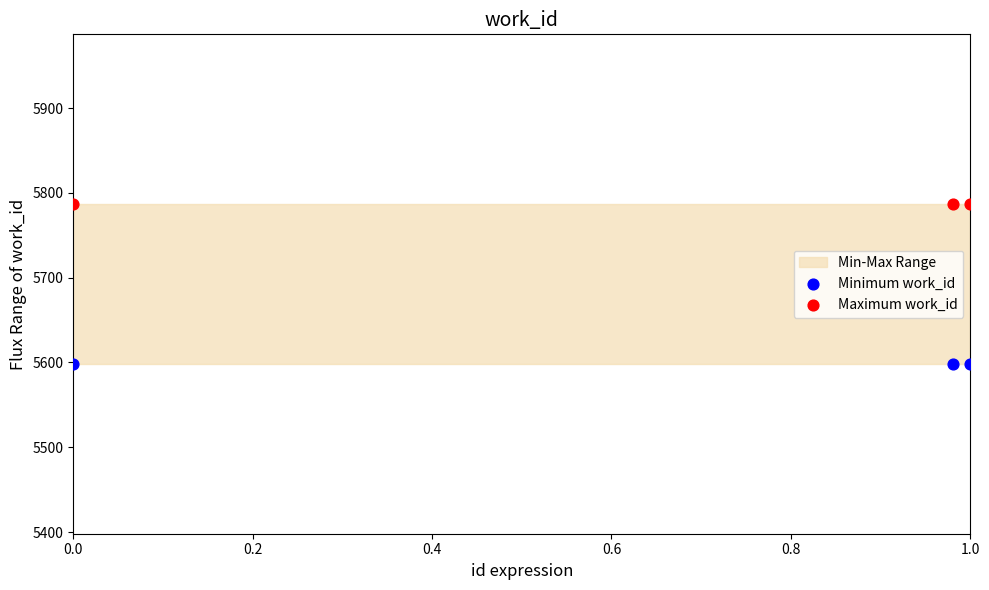

Which series contains the highest Y value?

Maximum work_id